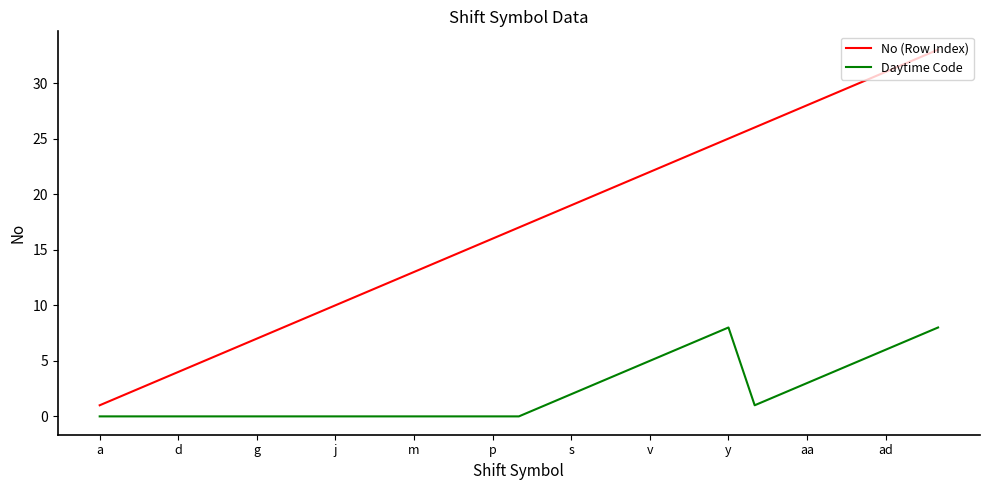

Which series has the largest total across all categories?

No (Row Index)